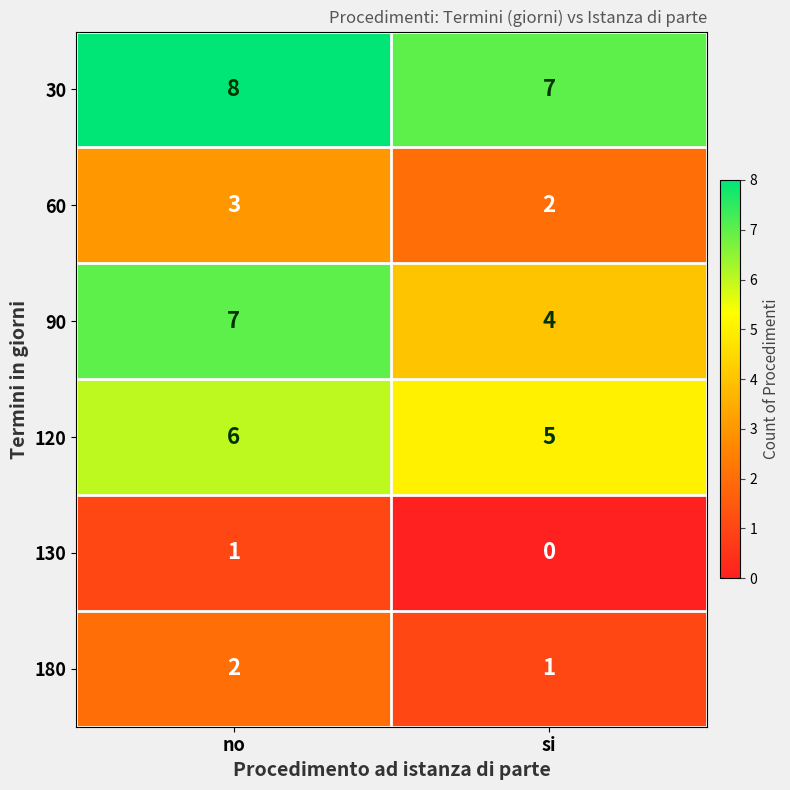

Count the number of categories in the chart.

2